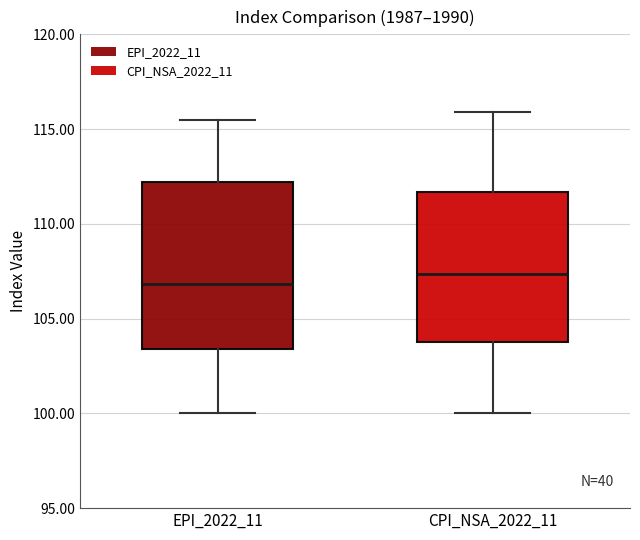

Reading left to right, read every box against the y-axis: the position of its median line, the range the box covers, and the ends of its whiskers. The values are not printed on the chart, so give them approximately, as read against the axis.

EPI_2022_11: median 107.0, box 103.5 to 112.0, whiskers 100.0 to 115.5
CPI_NSA_2022_11: median 107.5, box 104.0 to 111.5, whiskers 100.0 to 116.0